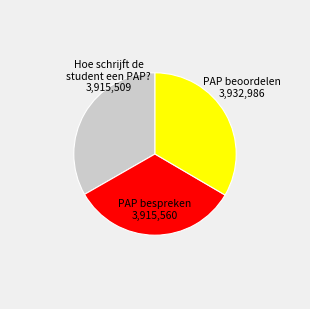

Does Hoe schrijft de student een PAP? account for over 50% of the chart?

No